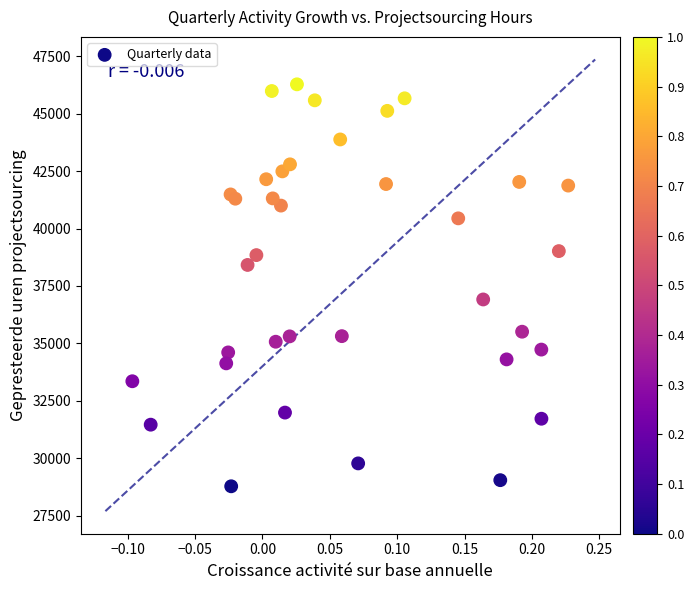

What Y value in the scatter plot is closest to 37529?

36913.3